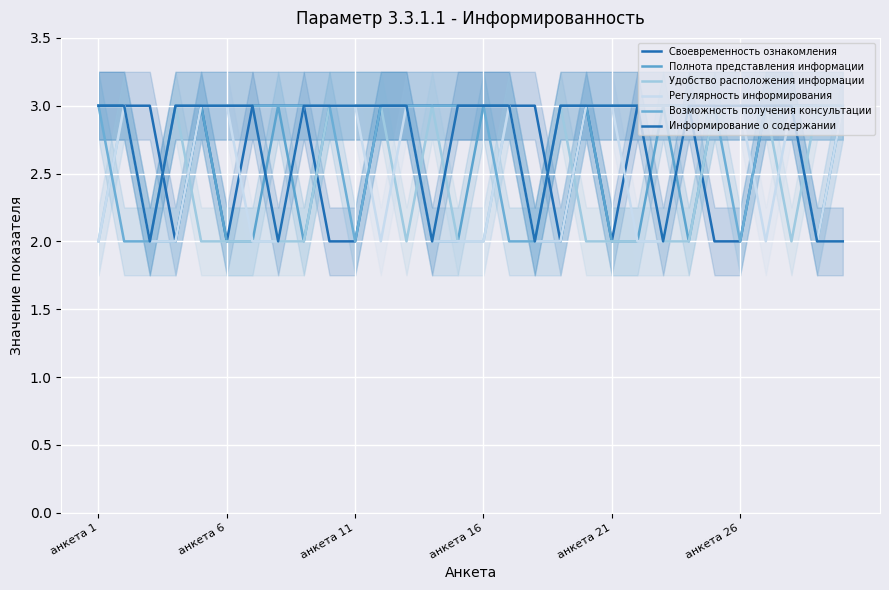

Between 9 and 20, which series saw the biggest shift?

Полнота представления информации